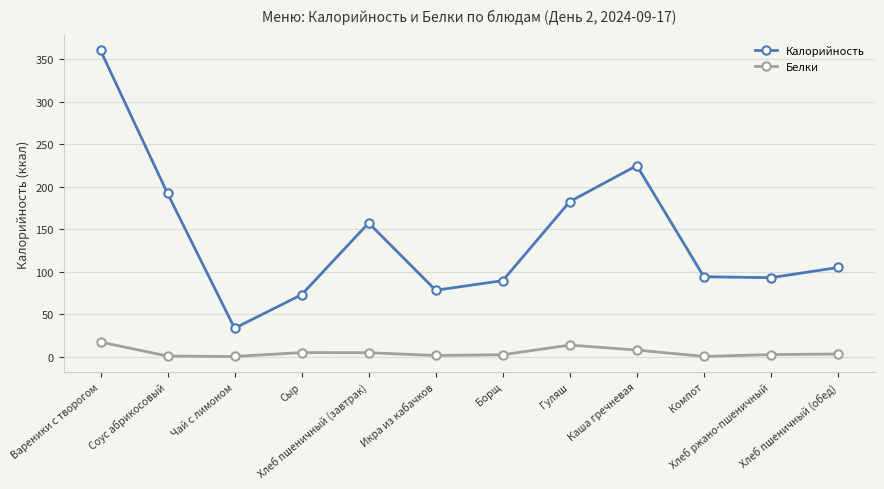

What is the difference between the highest and lowest values at Соус абрикосовый?

191.4